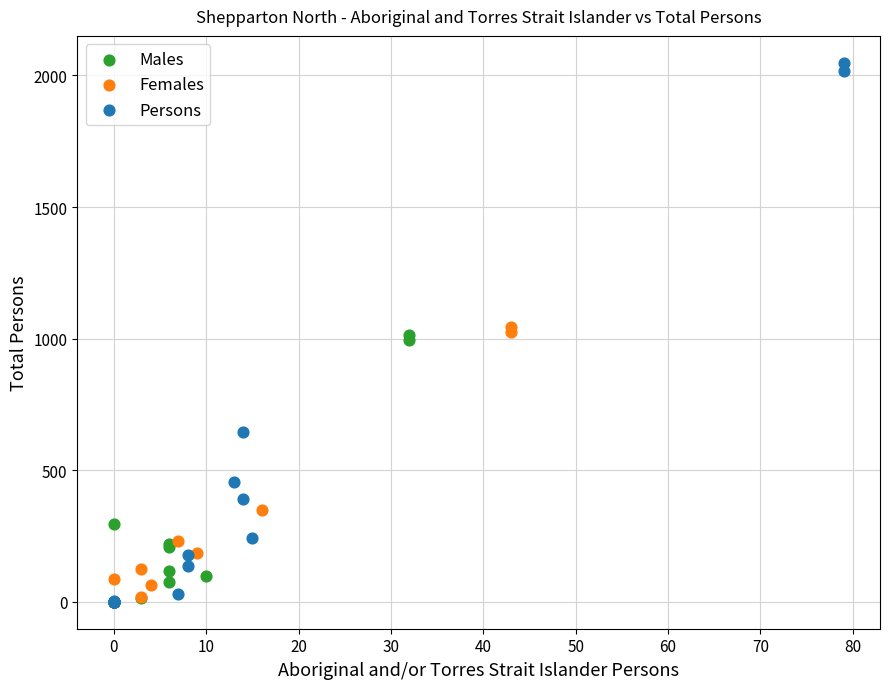

Which series contains the highest Y value?

Persons